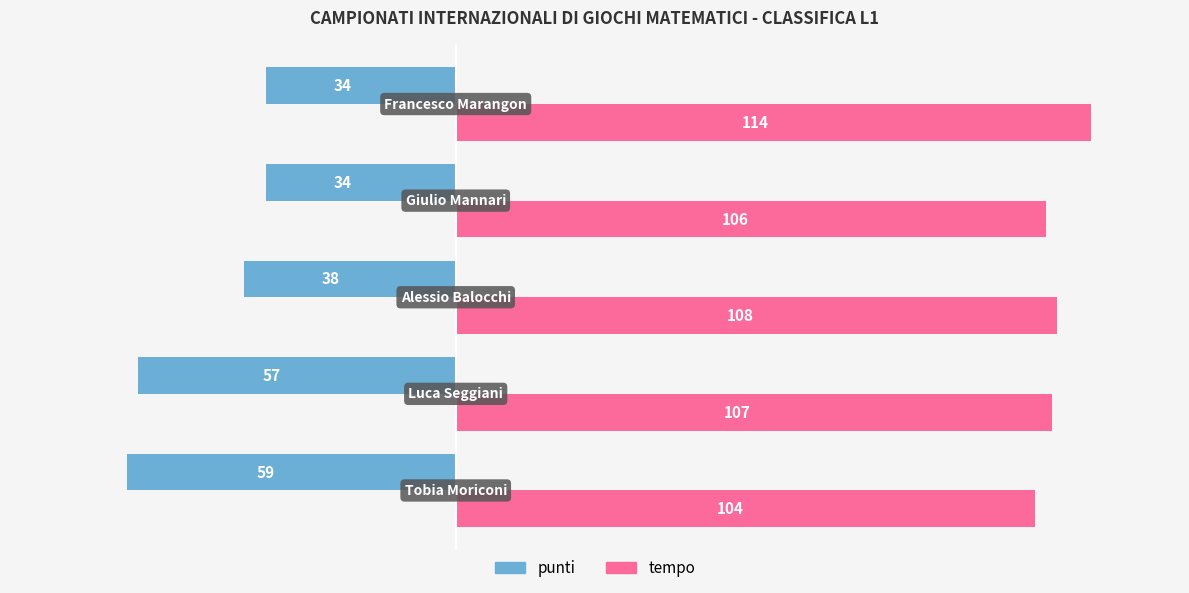

At how many categories does at least one series exceed 84?

5